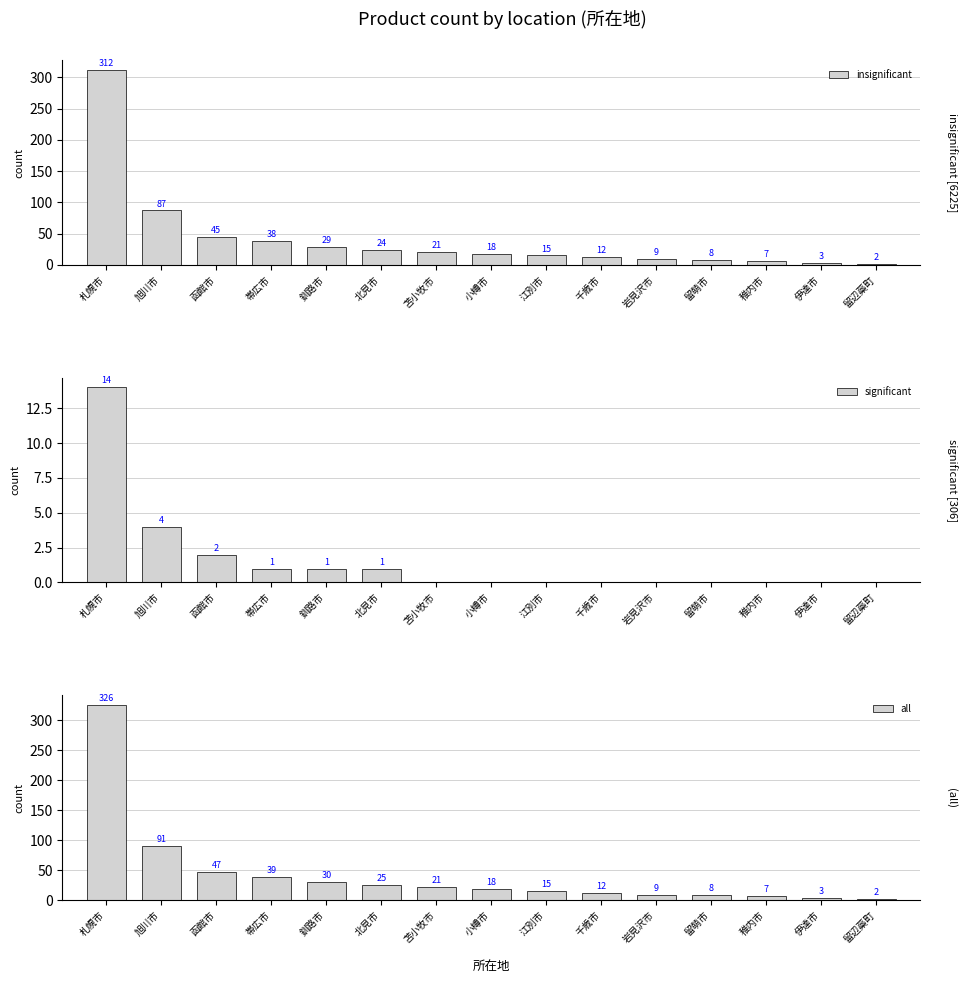

Reading right to left, list all the values displayed in this chart.

insignificant: 留辺蘂町=2	伊達市=3	稚内市=7	留萌市=8	岩見沢市=9	千歳市=12	江別市=15	小樽市=18	苫小牧市=21	北見市=24	釧路市=29	帯広市=38	函館市=45	旭川市=87	札幌市=312
significant: 留辺蘂町=0	伊達市=0	稚内市=0	留萌市=0	岩見沢市=0	千歳市=0	江別市=0	小樽市=0	苫小牧市=0	北見市=1	釧路市=1	帯広市=1	函館市=2	旭川市=4	札幌市=14
all: 留辺蘂町=2	伊達市=3	稚内市=7	留萌市=8	岩見沢市=9	千歳市=12	江別市=15	小樽市=18	苫小牧市=21	北見市=25	釧路市=30	帯広市=39	函館市=47	旭川市=91	札幌市=326